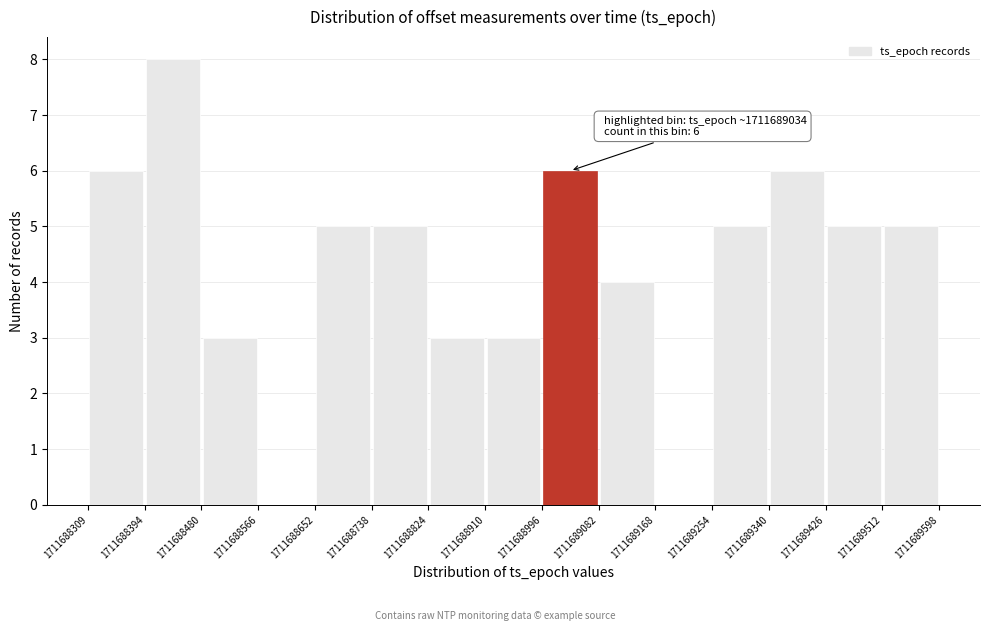

Over which range of the x-axis is the bar tallest?

1711688394 to 1711688480